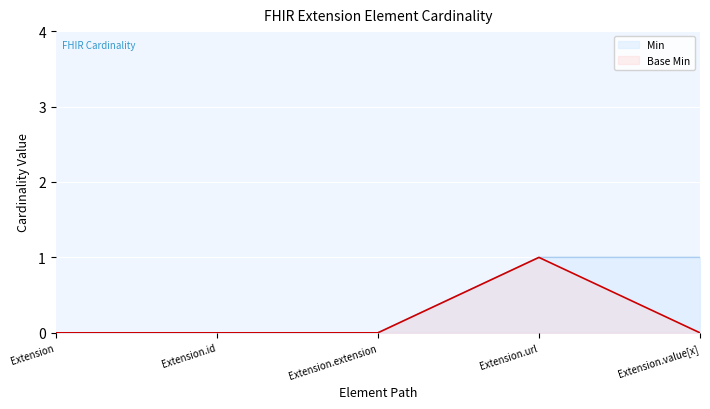

At which label does Min reach its peak?

Extension.url